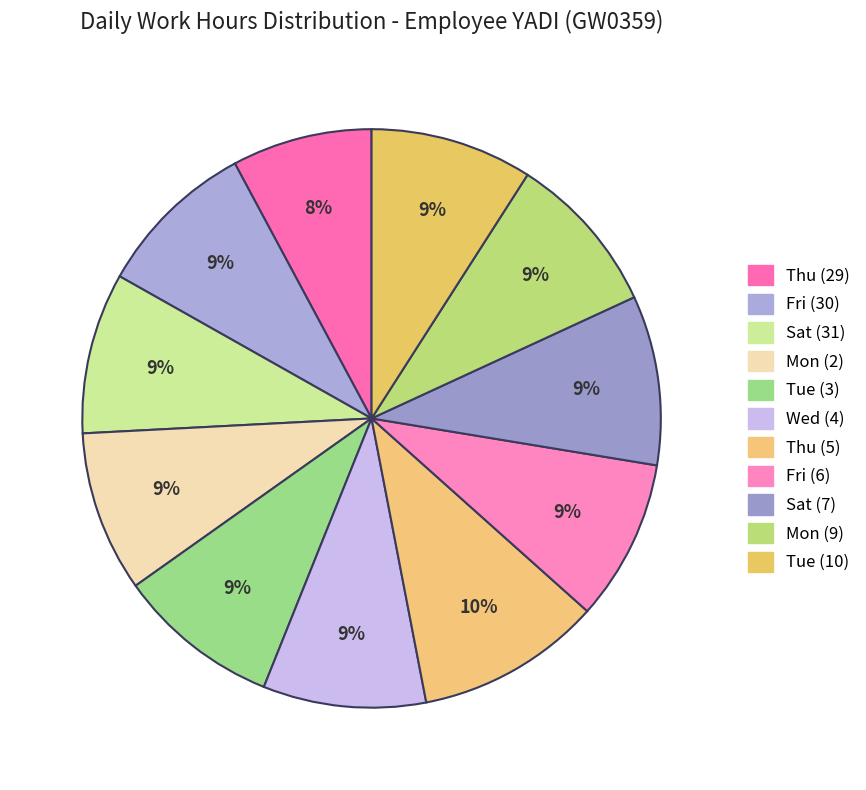

To the nearest percent, what is the difference between the Thu (29) and Sat (7) slice percentages?

2%